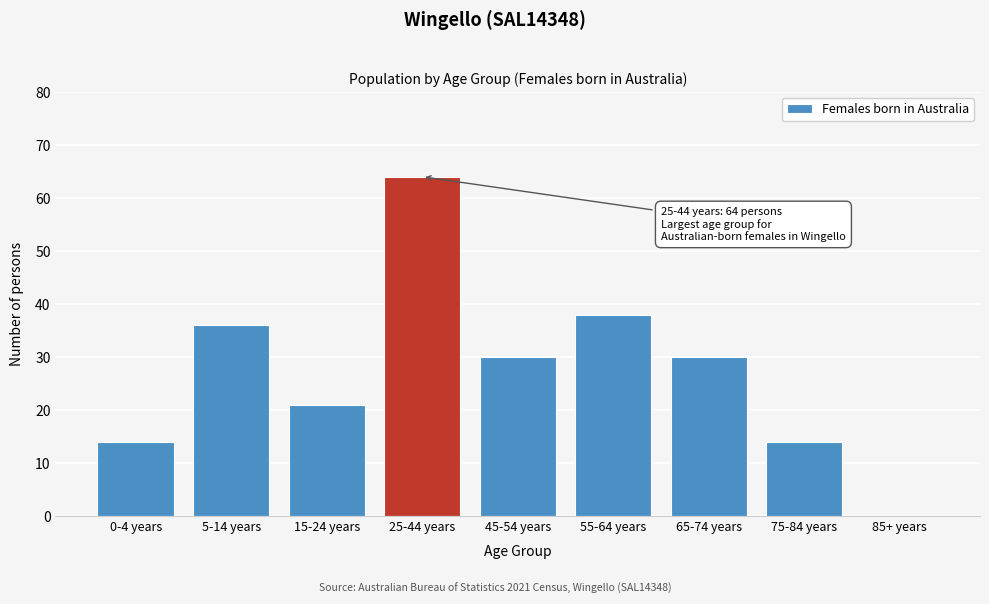

Reading right to left, extract all data points from this chart.

85+ years=0	75-84 years=14	65-74 years=30	55-64 years=38	45-54 years=30	25-44 years=64	15-24 years=21	5-14 years=36	0-4 years=14